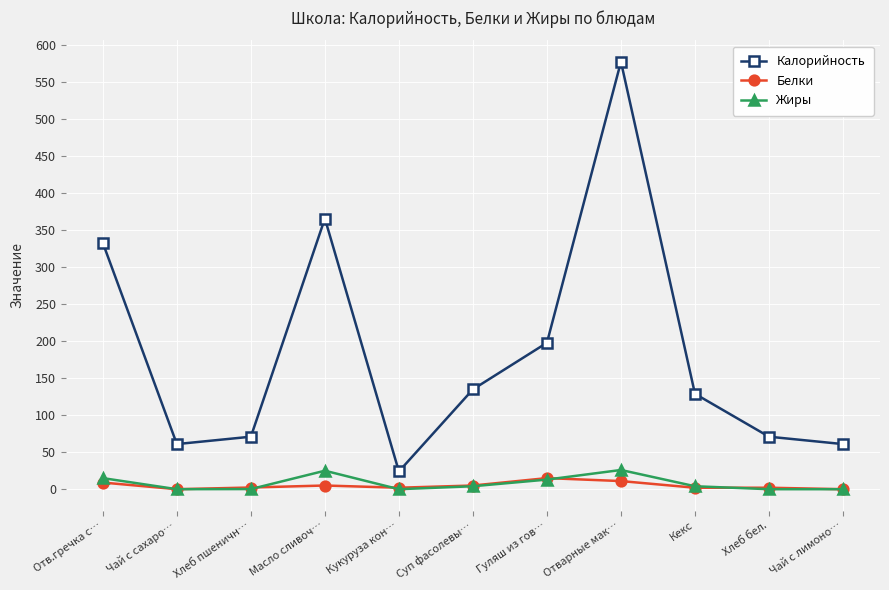

How many values in the Жиры series are below 4?

5